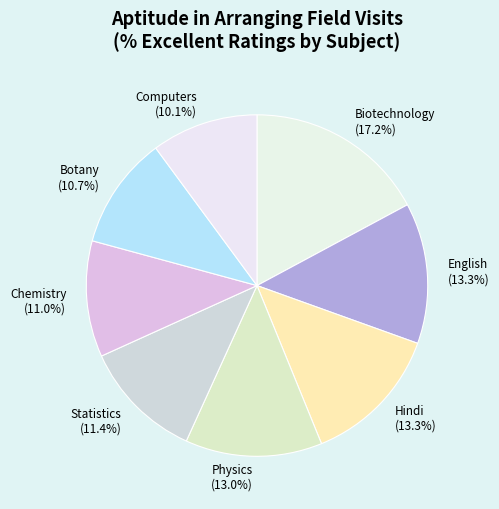

Count the number of slices in the pie.

8